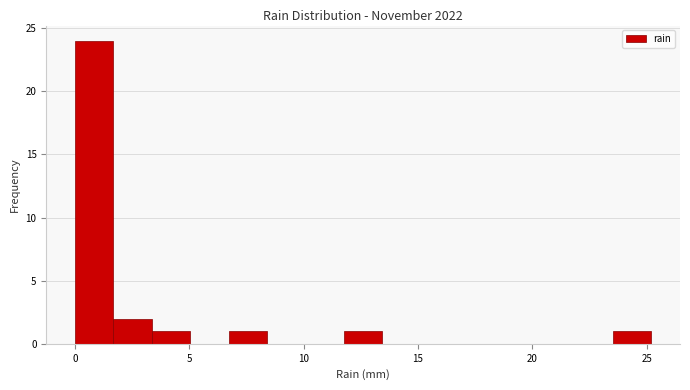

Around what value on the x-axis is the tallest bar? Give the approximate position of its centre, as read against the axis.

1.0